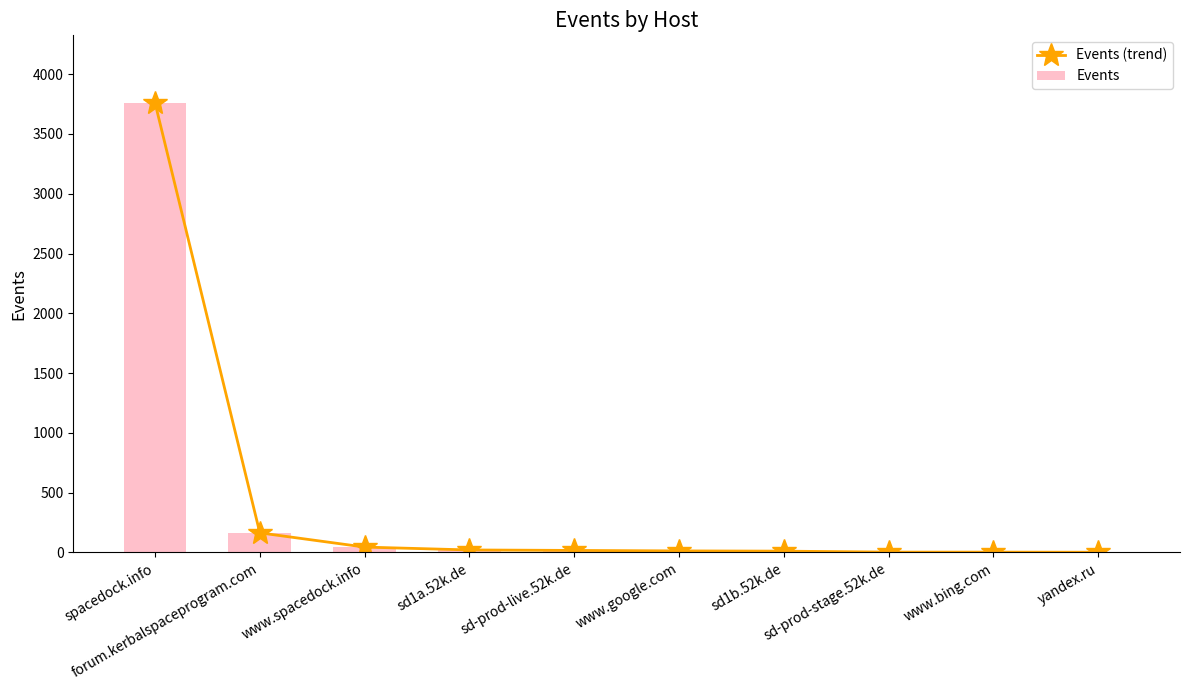

List the series in order of their peak value, lowest first.

Events (trend), Events